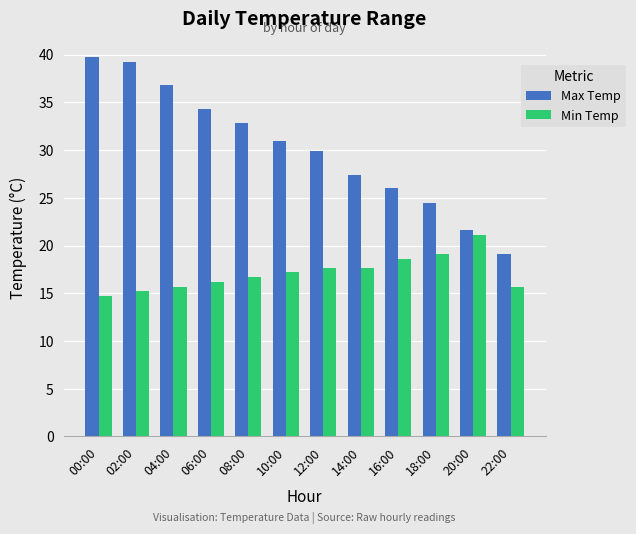

Which series changed the most between 08:00 and 20:00?

Max Temp